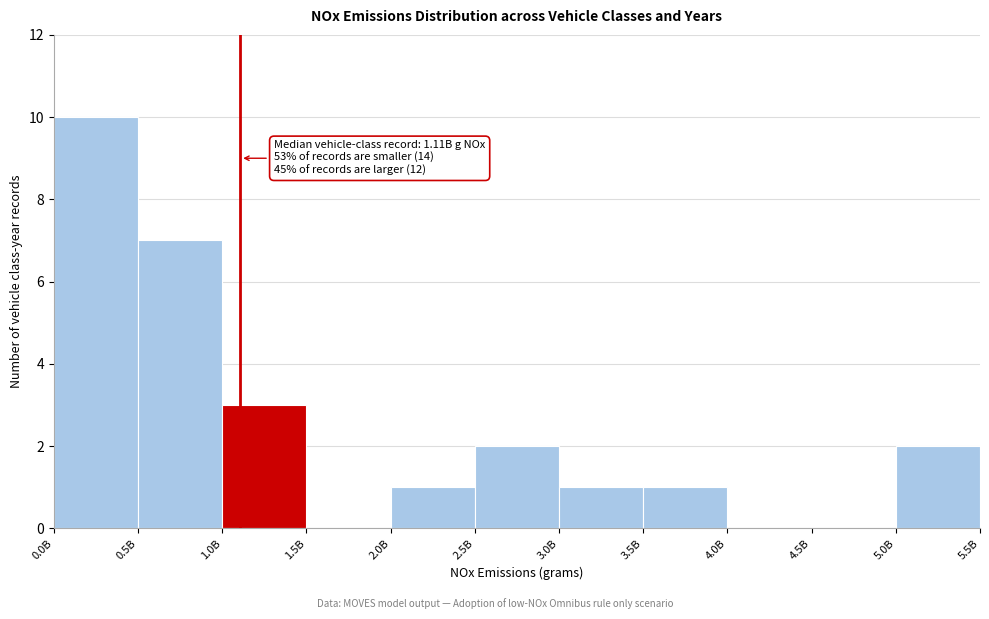

Reading left to right, list all the values displayed in this chart.

0.0B=10	0.5B=7	1.0B=3	1.5B=0	2.0B=1	2.5B=2	3.0B=1	3.5B=1	4.0B=0	4.5B=0	5.0B=2